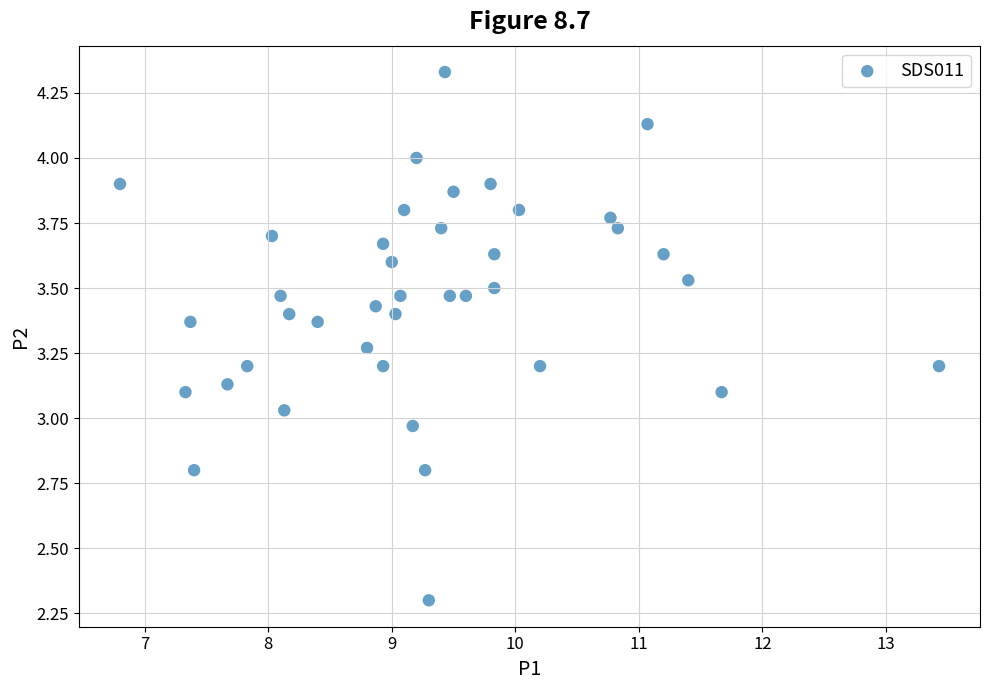

What is the range of Y values (max minus min)?

2.0